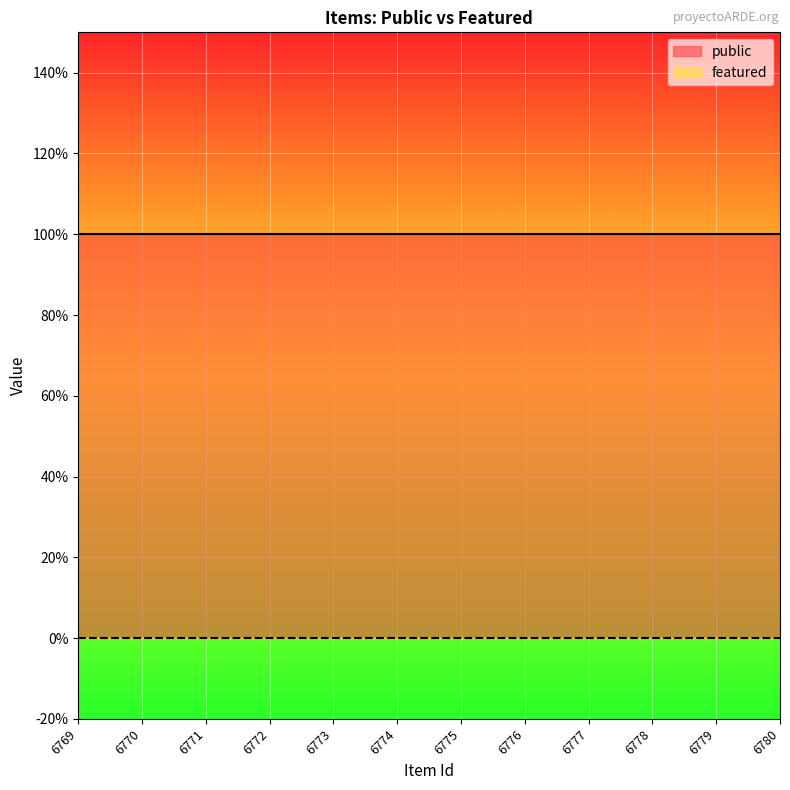

List the series in order of their peak value, lowest first.

featured, public